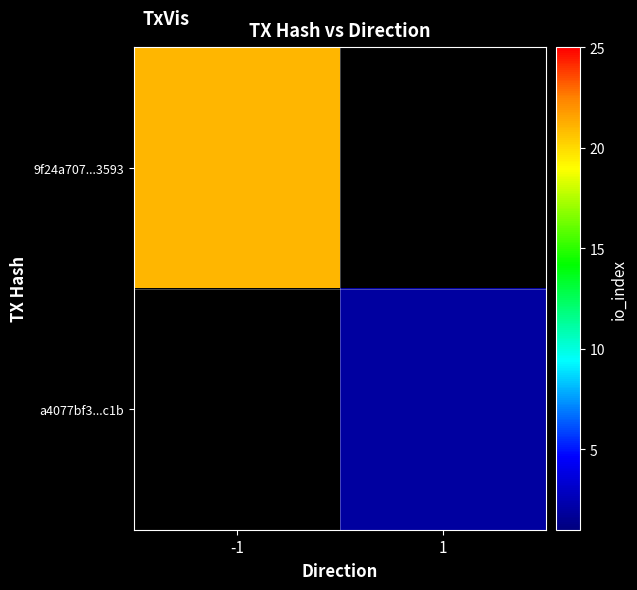

How many categories are shown in the chart?

2